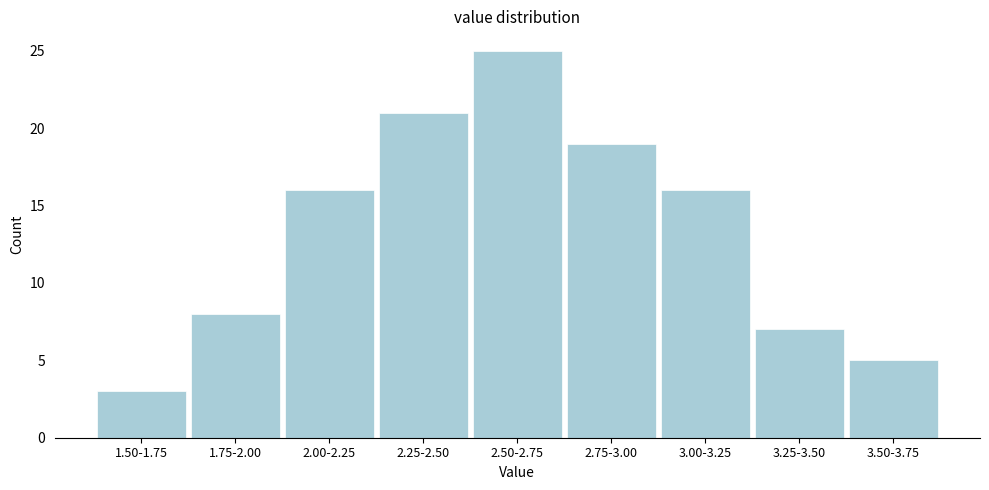

Reading left to right, what are all the values shown in this chart?

1.50-1.75=3	1.75-2.00=8	2.00-2.25=16	2.25-2.50=21	2.50-2.75=25	2.75-3.00=19	3.00-3.25=16	3.25-3.50=7	3.50-3.75=5